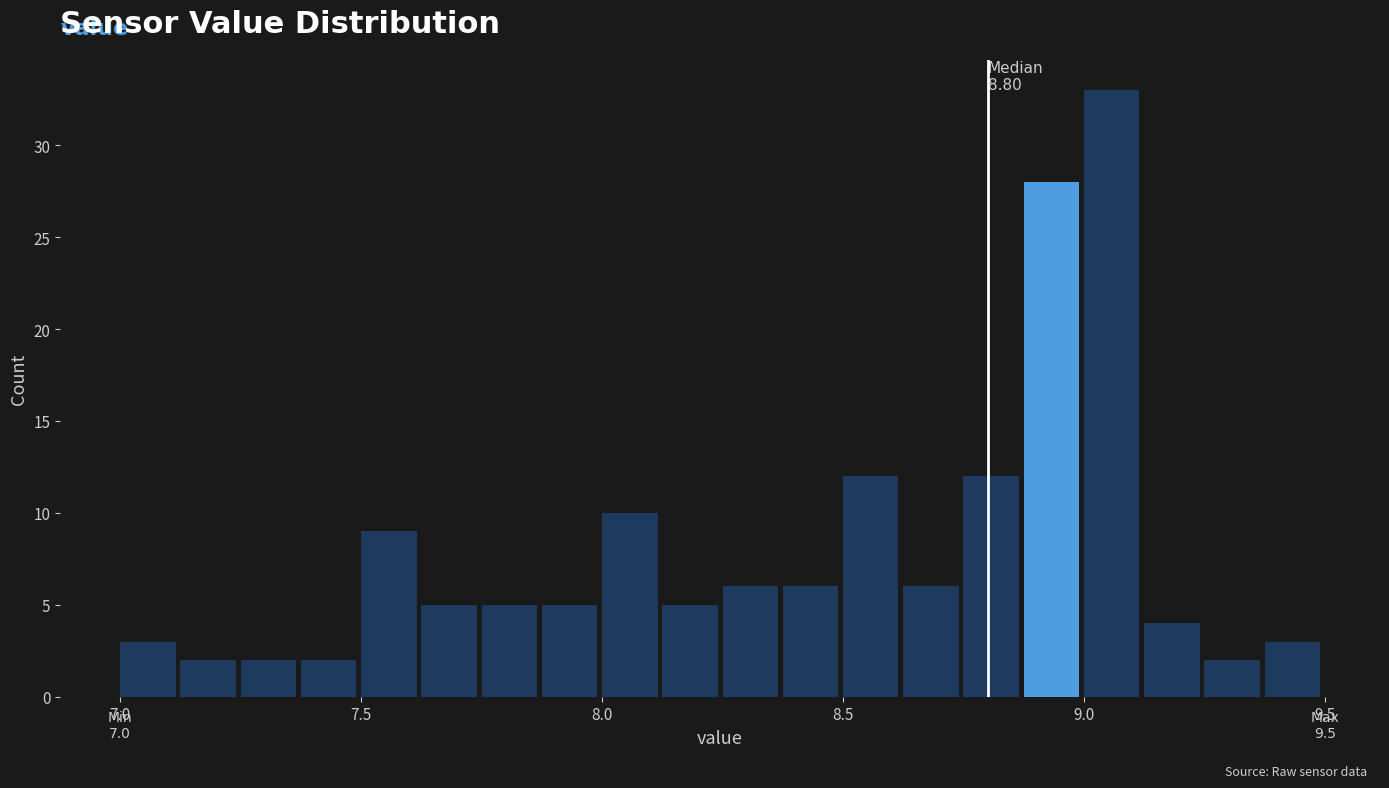

Around what value on the x-axis is the tallest bar? Give the approximate position of its centre, as read against the axis.

9.05